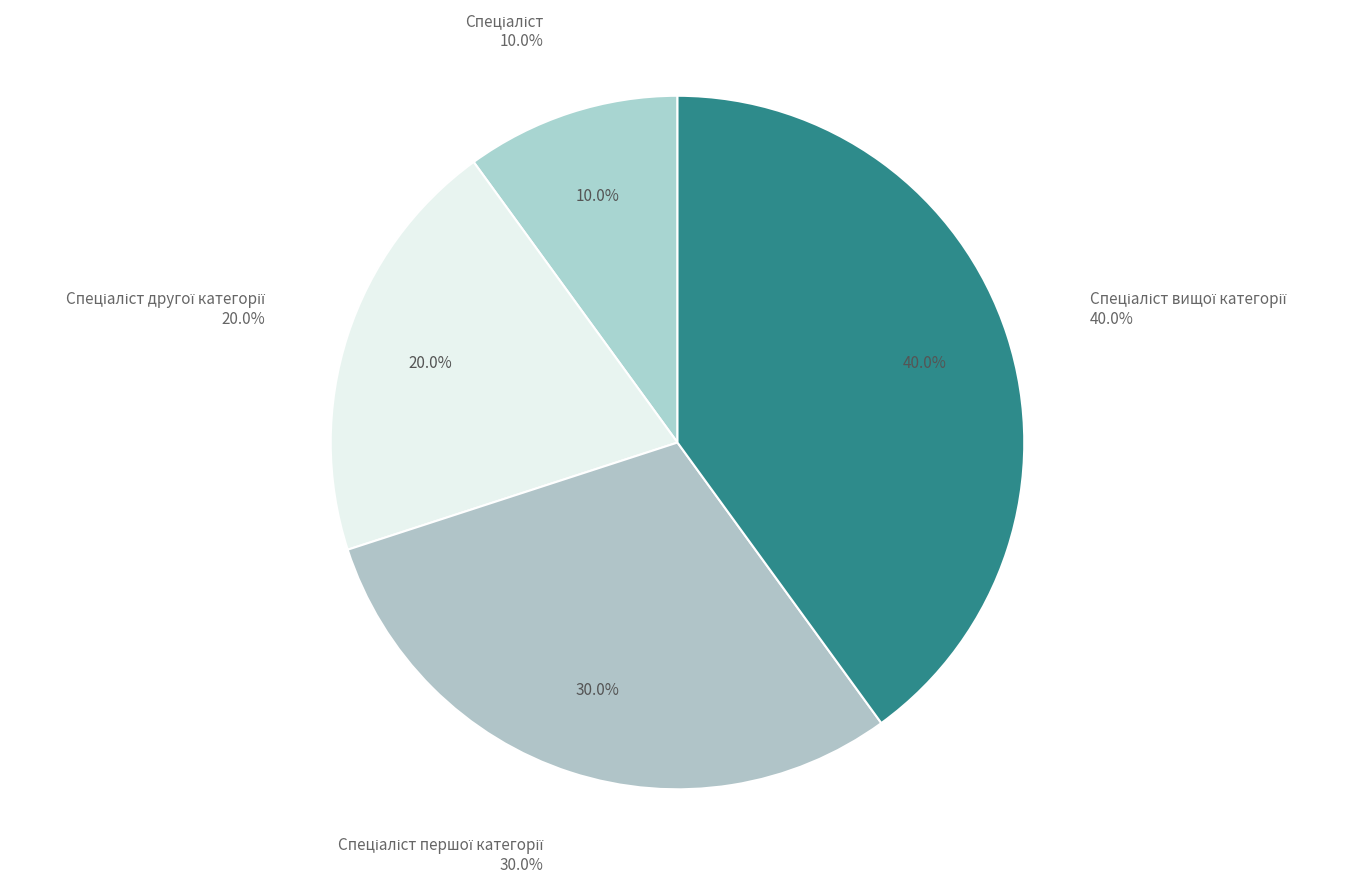

What percentage is the Спеціаліст вищої категорії slice, to the nearest percent?

40%